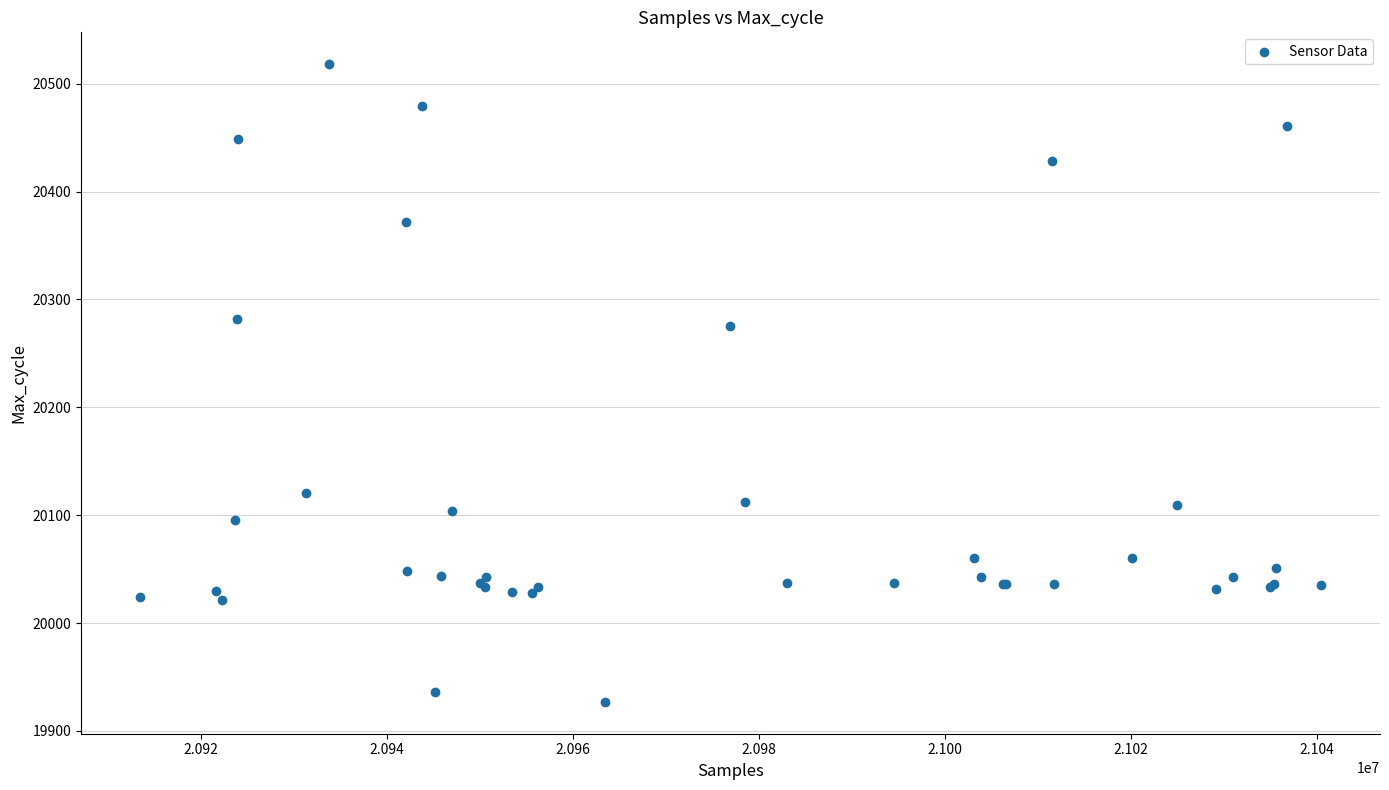

What Y value in the scatter plot is closest to 20222?

20275